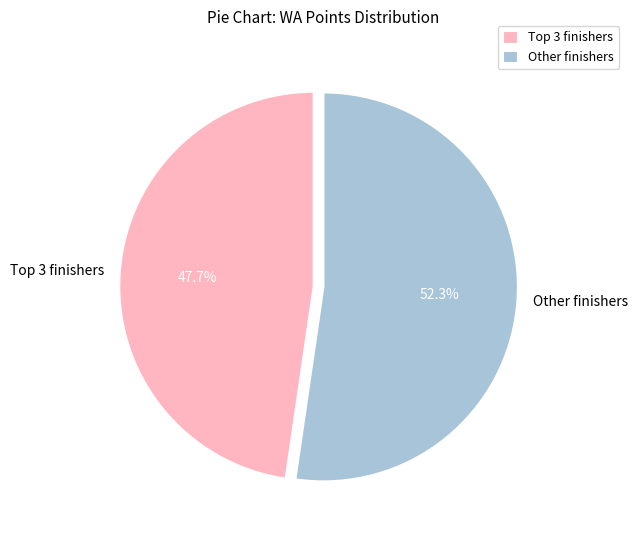

Which slice is the smallest?

Top 3 finishers